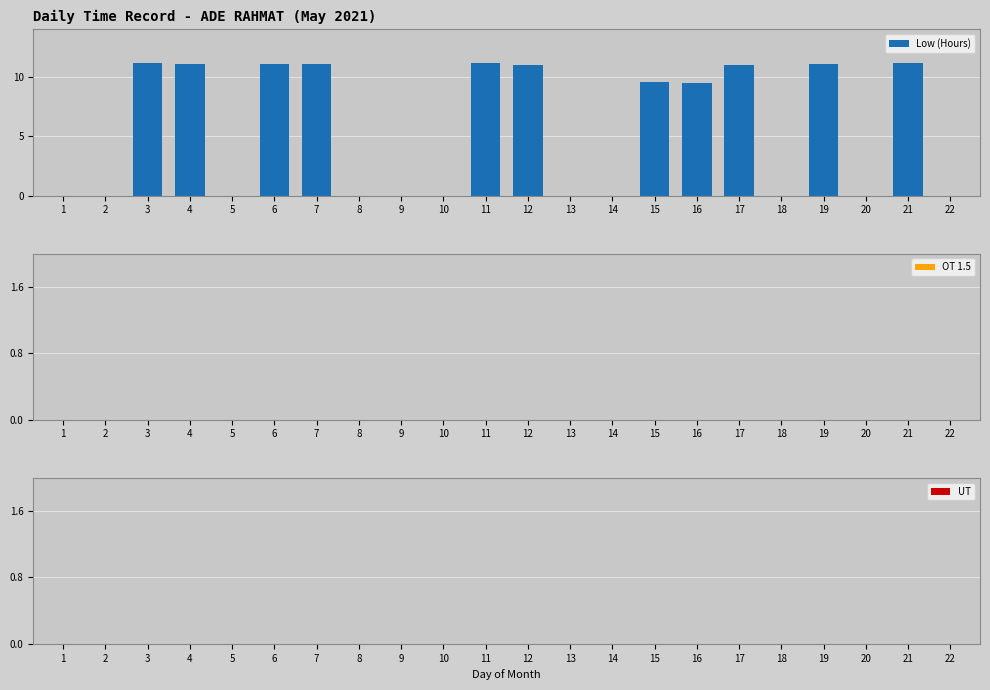

How many values exceed 9?

11